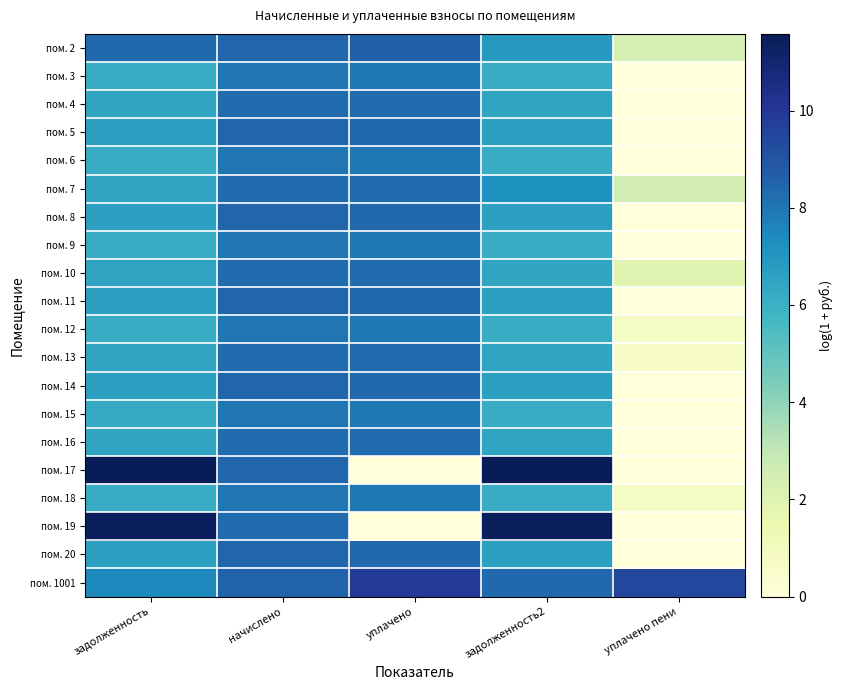

Reading right to left, list all the values displayed in this chart.

пом. 2: уплачено пени=2.3	задолженность2=6.9	уплачено=8.6	начислено=8.4	задолженность=8.4
пом. 3: уплачено пени=0.0	задолженность2=6.2	уплачено=8.0	начислено=8.0	задолженность=6.2
пом. 4: уплачено пени=0.0	задолженность2=6.5	уплачено=8.2	начислено=8.3	задолженность=6.5
пом. 5: уплачено пени=0.0	задолженность2=6.6	уплачено=8.4	начислено=8.4	задолженность=6.6
пом. 6: уплачено пени=0.0	задолженность2=6.2	уплачено=8.0	начислено=8.0	задолженность=6.2
пом. 7: уплачено пени=2.5	задолженность2=7.2	уплачено=8.2	начислено=8.3	задолженность=6.5
пом. 8: уплачено пени=0.0	задолженность2=6.6	уплачено=8.4	начислено=8.4	задолженность=6.6
пом. 9: уплачено пени=0.0	задолженность2=6.2	уплачено=8.0	начислено=8.0	задолженность=6.2
пом. 10: уплачено пени=1.9	задолженность2=6.5	уплачено=8.2	начислено=8.3	задолженность=6.5
пом. 11: уплачено пени=0.0	задолженность2=6.6	уплачено=8.4	начислено=8.4	задолженность=6.6
пом. 12: уплачено пени=0.8	задолженность2=6.2	уплачено=8.0	начислено=8.0	задолженность=6.2
пом. 13: уплачено пени=0.6	задолженность2=6.5	уплачено=8.2	начислено=8.3	задолженность=6.5
пом. 14: уплачено пени=0.0	задолженность2=6.6	уплачено=8.4	начислено=8.4	задолженность=6.6
пом. 15: уплачено пени=0.0	задолженность2=6.2	уплачено=7.9	начислено=8.0	задолженность=6.2
пом. 16: уплачено пени=0.0	задолженность2=6.5	уплачено=8.2	начислено=8.3	задолженность=6.5
пом. 17: уплачено пени=0.0	задолженность2=11.6	уплачено=0.0	начислено=8.4	задолженность=11.5
пом. 18: уплачено пени=0.8	задолженность2=6.2	уплачено=8.0	начислено=8.0	задолженность=6.2
пом. 19: уплачено пени=0.0	задолженность2=11.4	уплачено=0.0	начислено=8.3	задолженность=11.4
пом. 20: уплачено пени=0.0	задолженность2=6.6	уплачено=8.4	начислено=8.4	задолженность=6.6
пом. 1001: уплачено пени=9.4	задолженность2=8.3	уплачено=9.9	начислено=8.5	задолженность=7.4